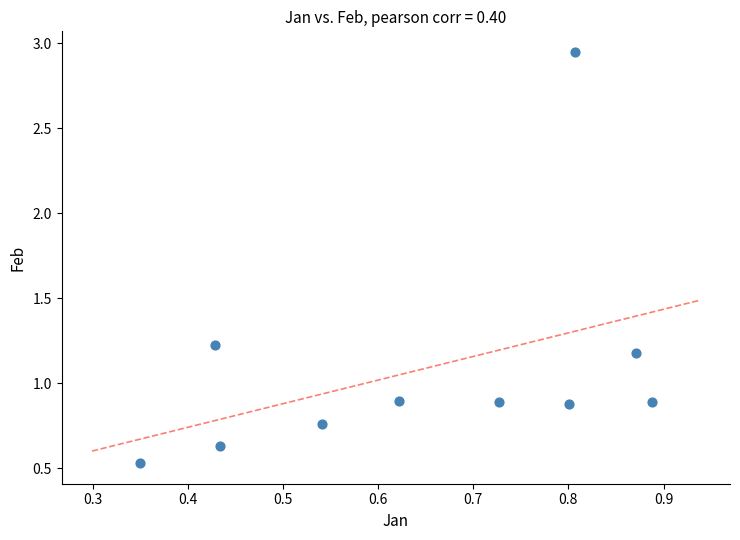

What is the average Y value?

1.1